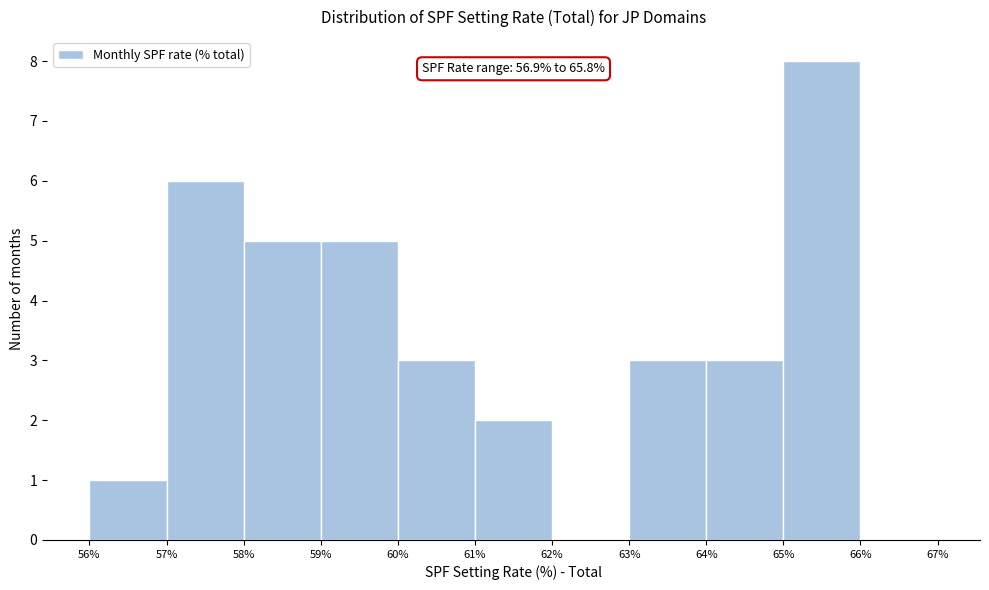

Over which range of the x-axis is the bar tallest?

65% to 66%